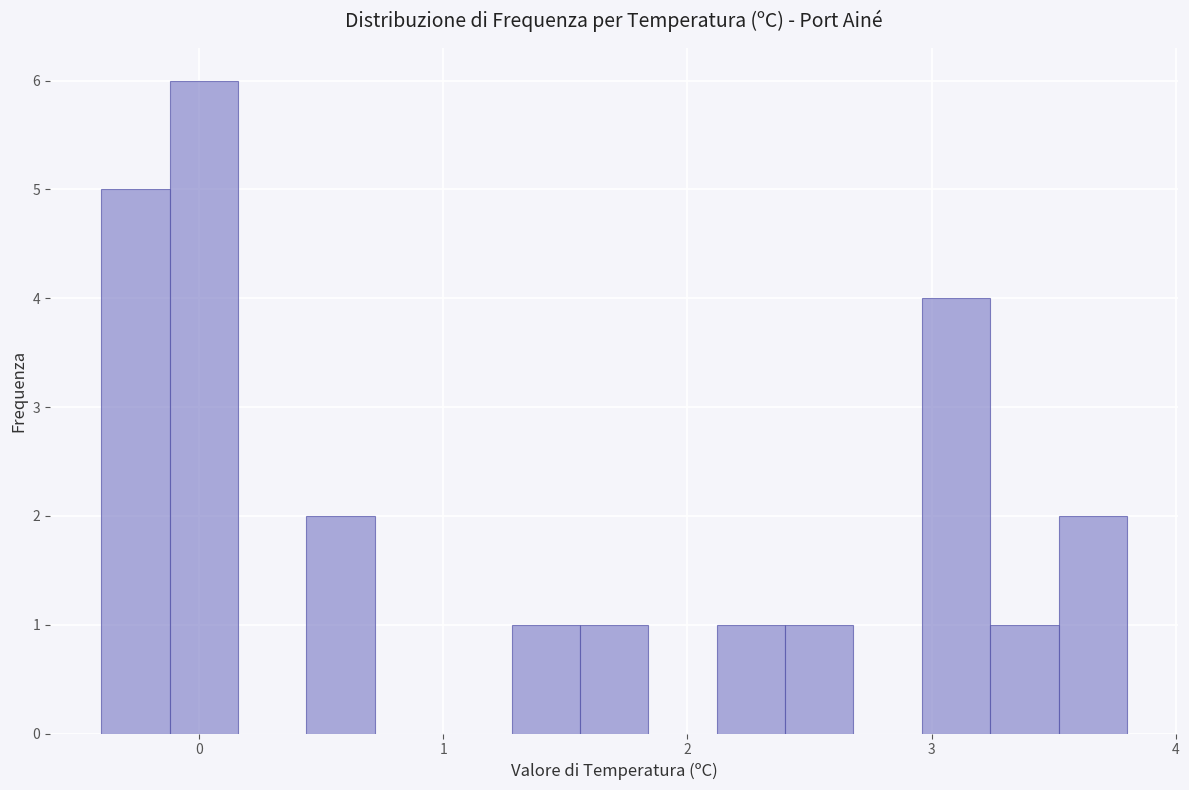

Around what value on the x-axis is the tallest bar? Give the approximate position of its centre, as read against the axis.

0.0